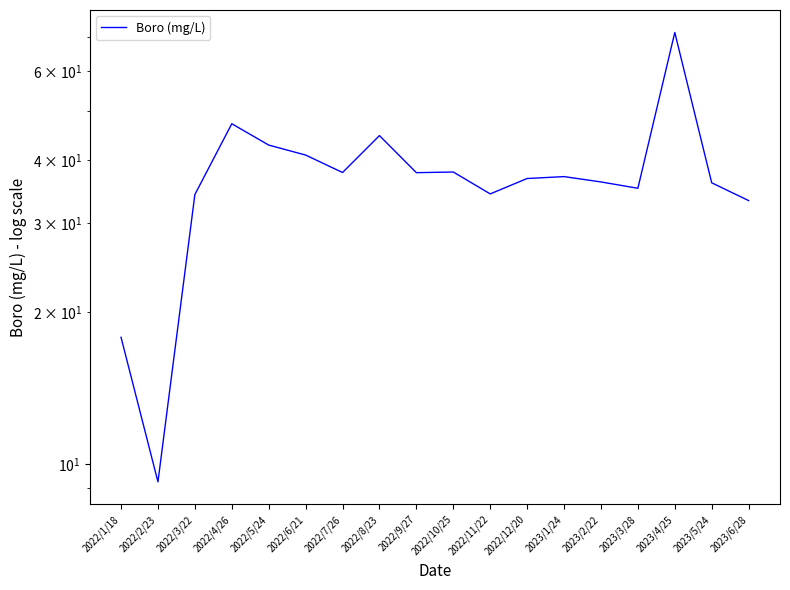

Reading left to right, what are all the values shown in this chart?

2022/1/18=17.8	2022/2/23=9.2	2022/3/22=34.2	2022/4/26=47.2	2022/5/24=42.8	2022/6/21=40.9	2022/7/26=37.8	2022/8/23=44.7	2022/9/27=37.8	2022/10/25=37.9	2022/11/22=34.3	2022/12/20=36.8	2023/1/24=37.1	2023/2/22=36.2	2023/3/28=35.2	2023/4/25=71.5	2023/5/24=36.1	2023/6/28=33.3